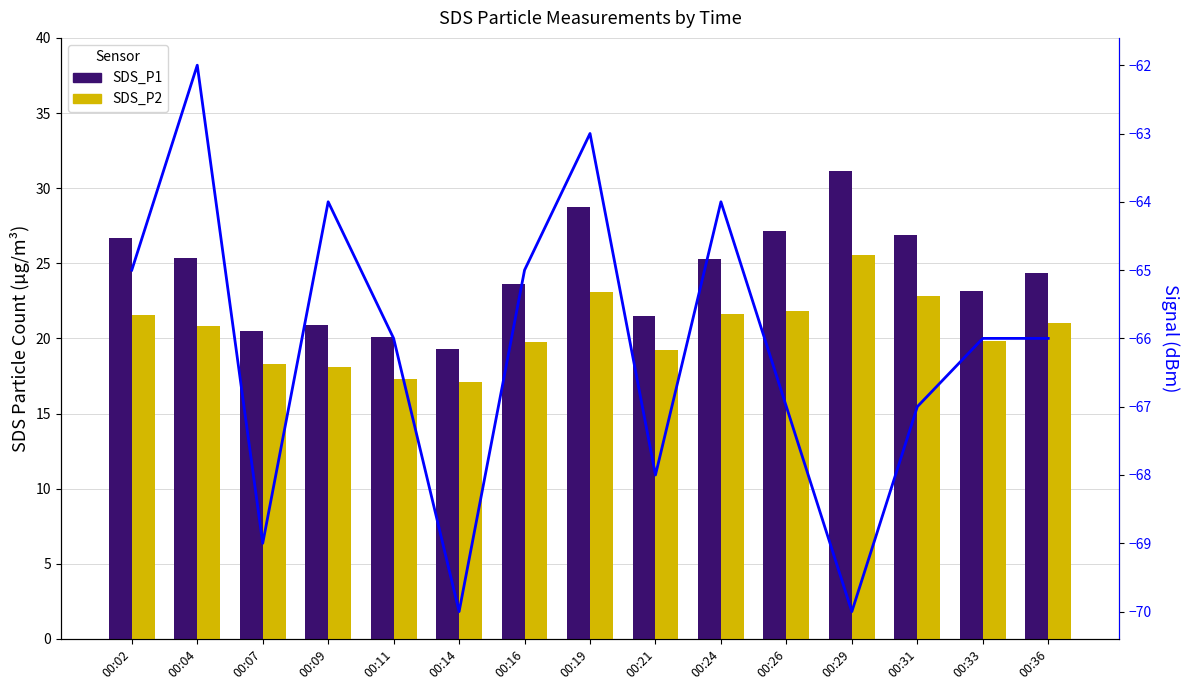

Rank the series by their maximum value, from lowest to highest.

Signal, SDS_P2, SDS_P1